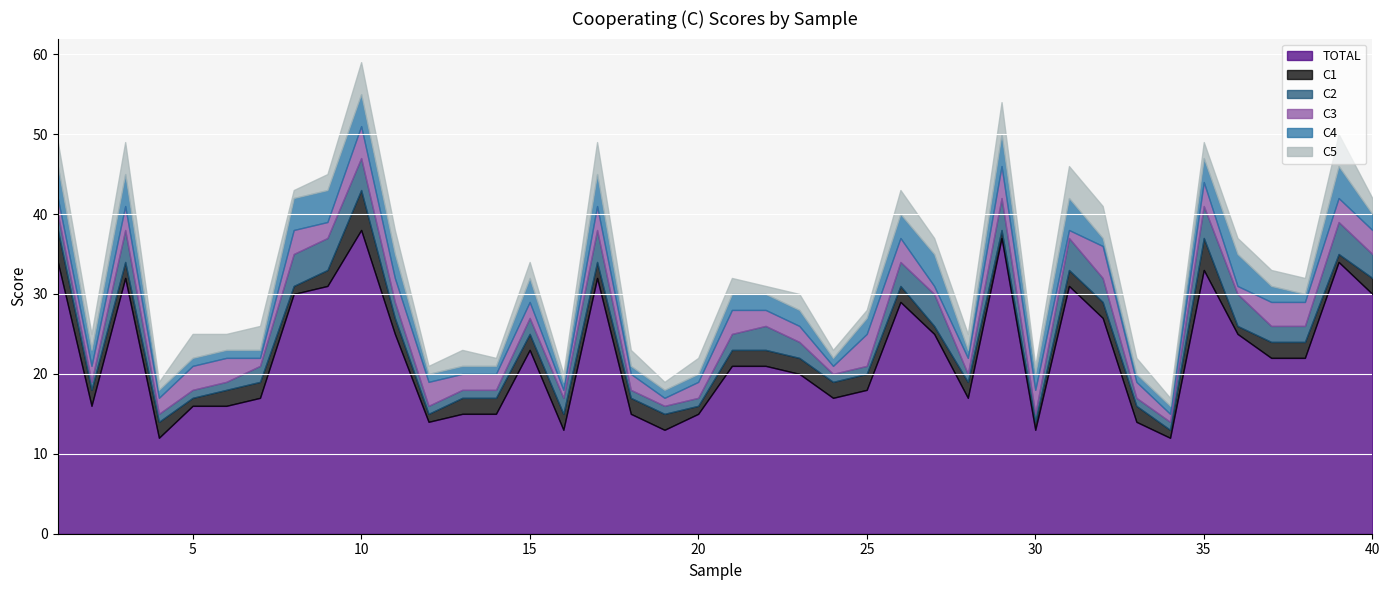

What is the difference between the highest and lowest values at 27?

24